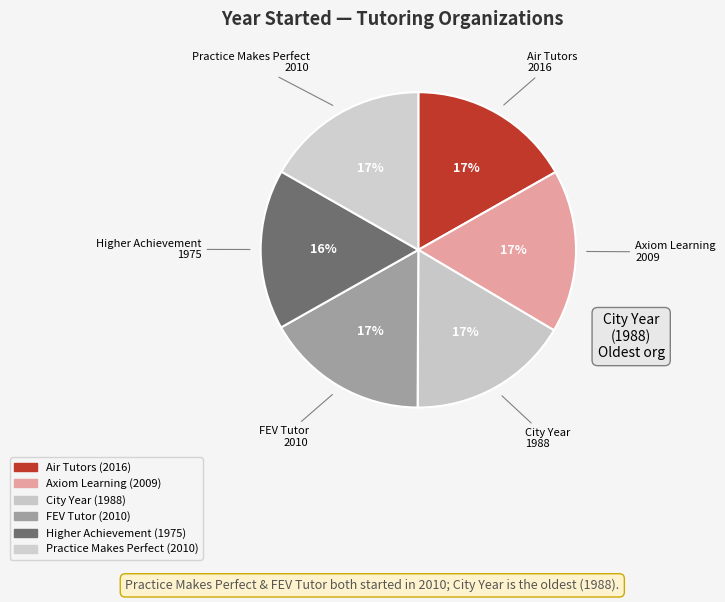

Is there any slice that represents more than half of the pie?

No